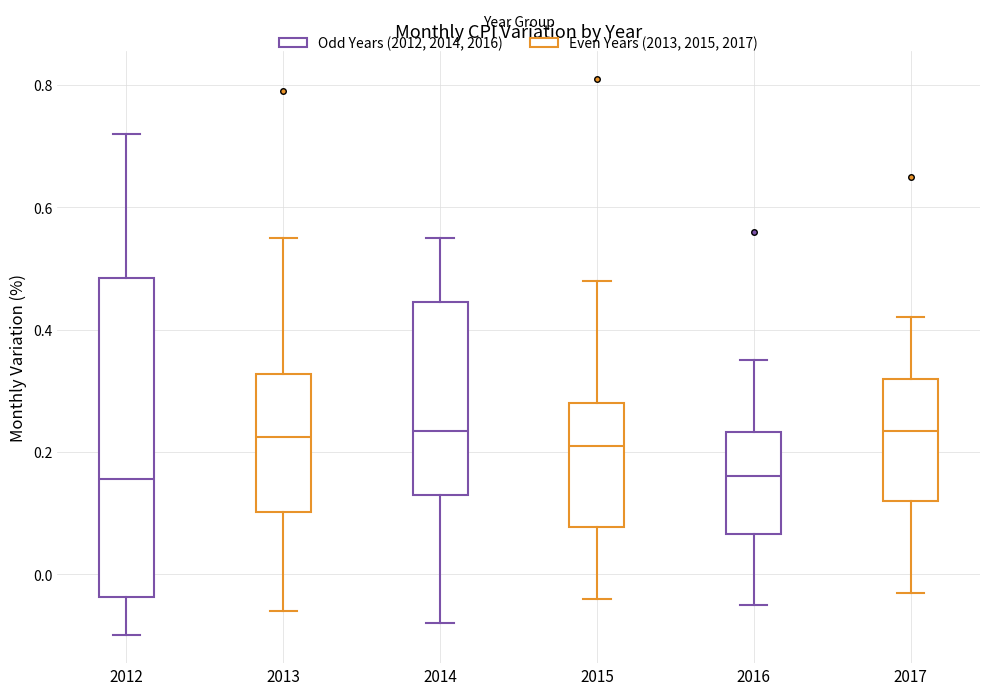

Where does the upper whisker of the box at x = 2013 end on the y-axis? The values are not printed on the chart, so give them approximately, as read against the axis.

0.56